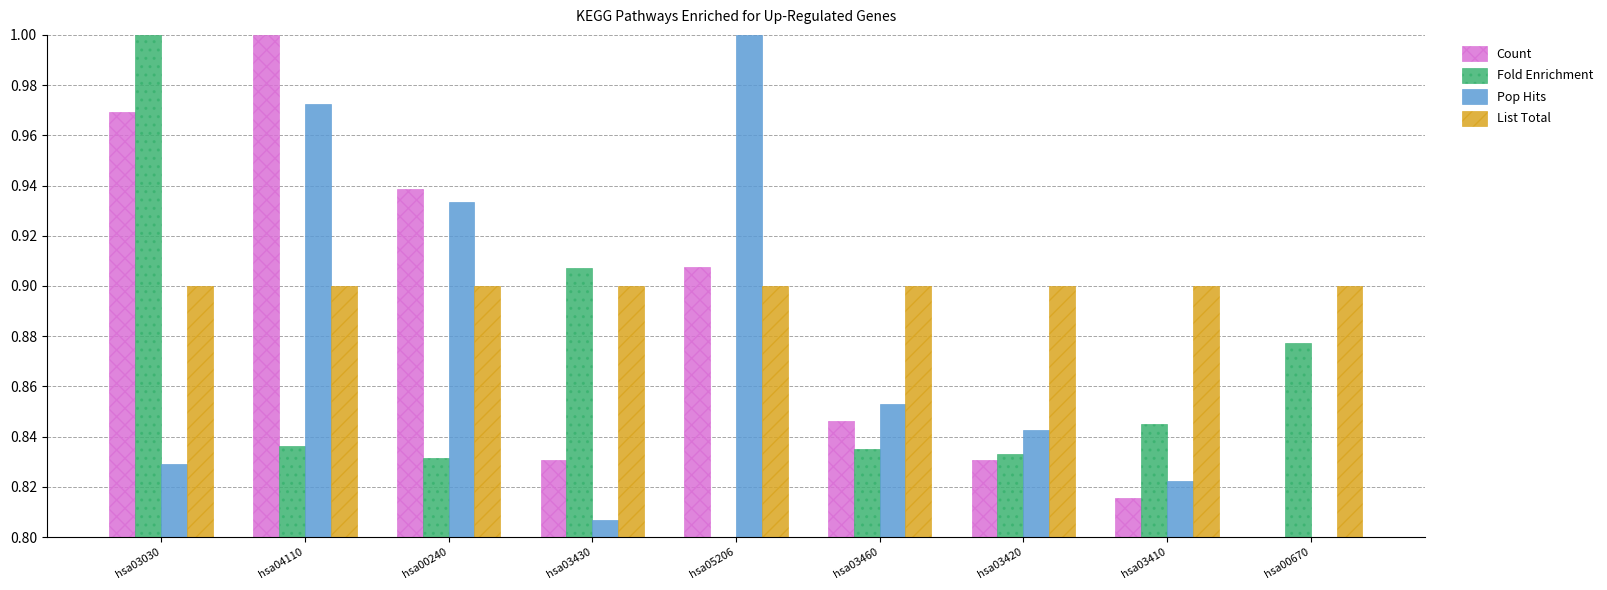

What is the label of the 1st bar from the left?

hsa03030